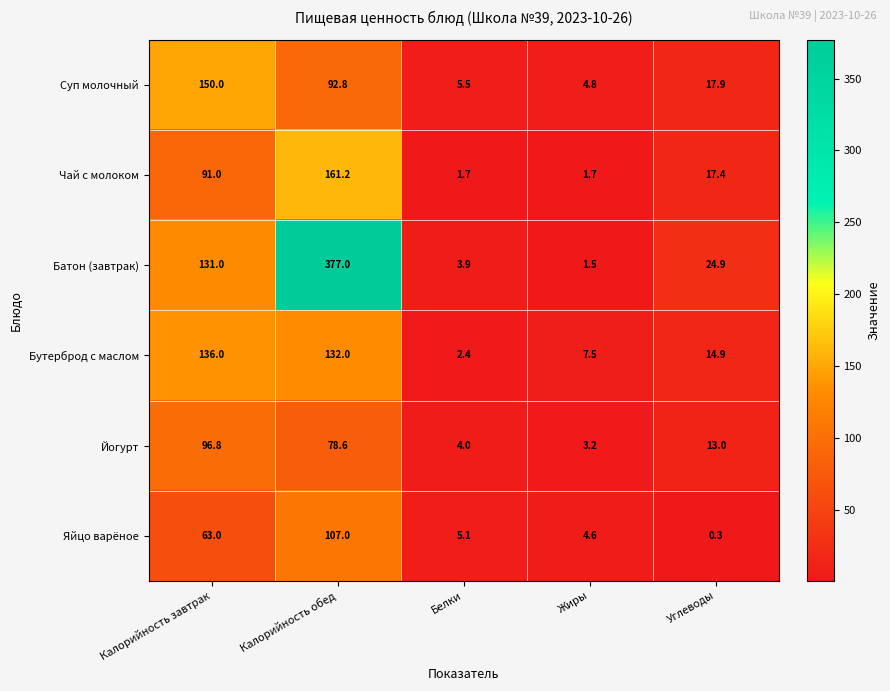

Reading right to left, list all the values displayed in this chart.

Суп молочный: Углеводы=17.9	Жиры=4.8	Белки=5.5	Калорийность обед=92.8	Калорийность завтрак=150.0
Чай с молоком: Углеводы=17.4	Жиры=1.7	Белки=1.7	Калорийность обед=161.2	Калорийность завтрак=91.0
Батон (завтрак): Углеводы=24.9	Жиры=1.5	Белки=3.9	Калорийность обед=377.0	Калорийность завтрак=131.0
Бутерброд с маслом: Углеводы=14.9	Жиры=7.5	Белки=2.4	Калорийность обед=132.0	Калорийность завтрак=136.0
Йогурт: Углеводы=13.0	Жиры=3.2	Белки=4.0	Калорийность обед=78.6	Калорийность завтрак=96.8
Яйцо варёное: Углеводы=0.3	Жиры=4.6	Белки=5.1	Калорийность обед=107.0	Калорийность завтрак=63.0